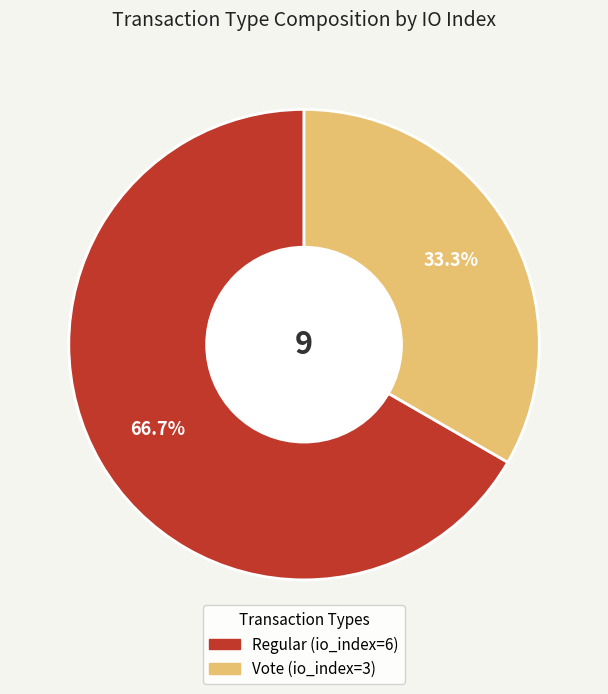

Which category accounts for the majority?

Regular (io_index=6)